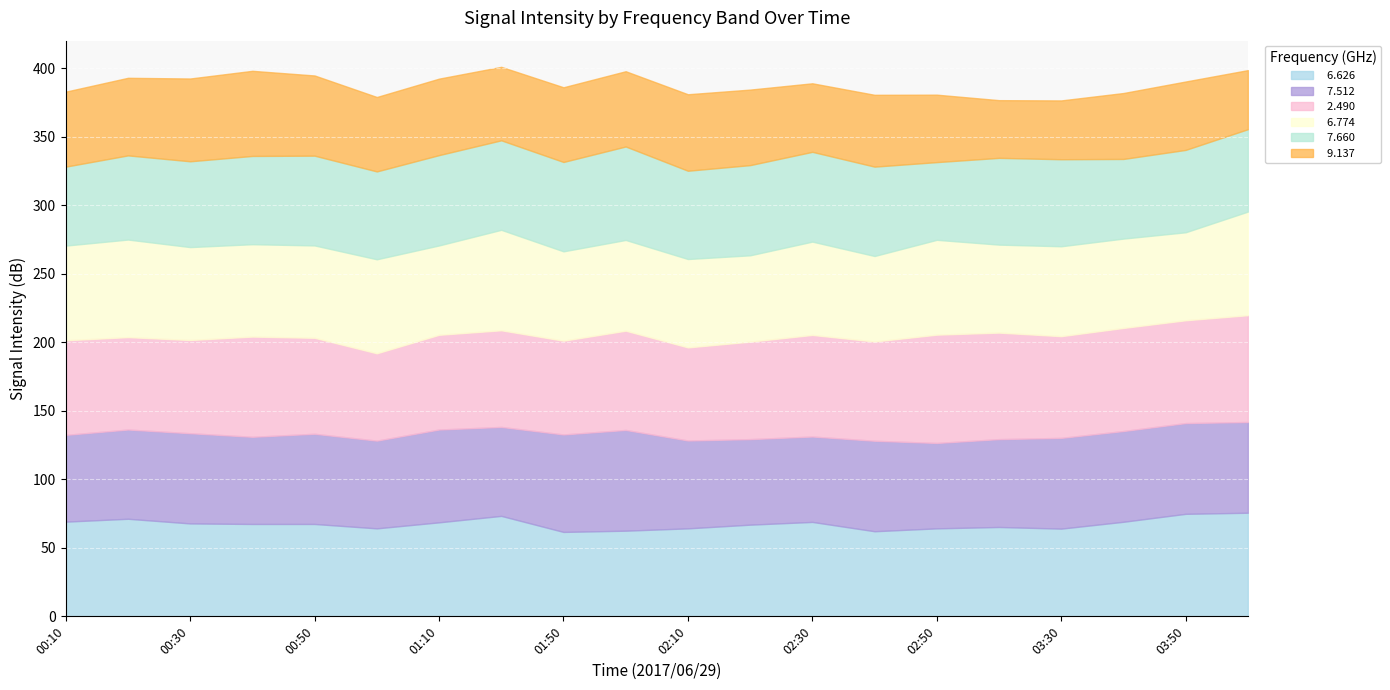

What is the spread (max minus min) of values at 01:10?

13.3